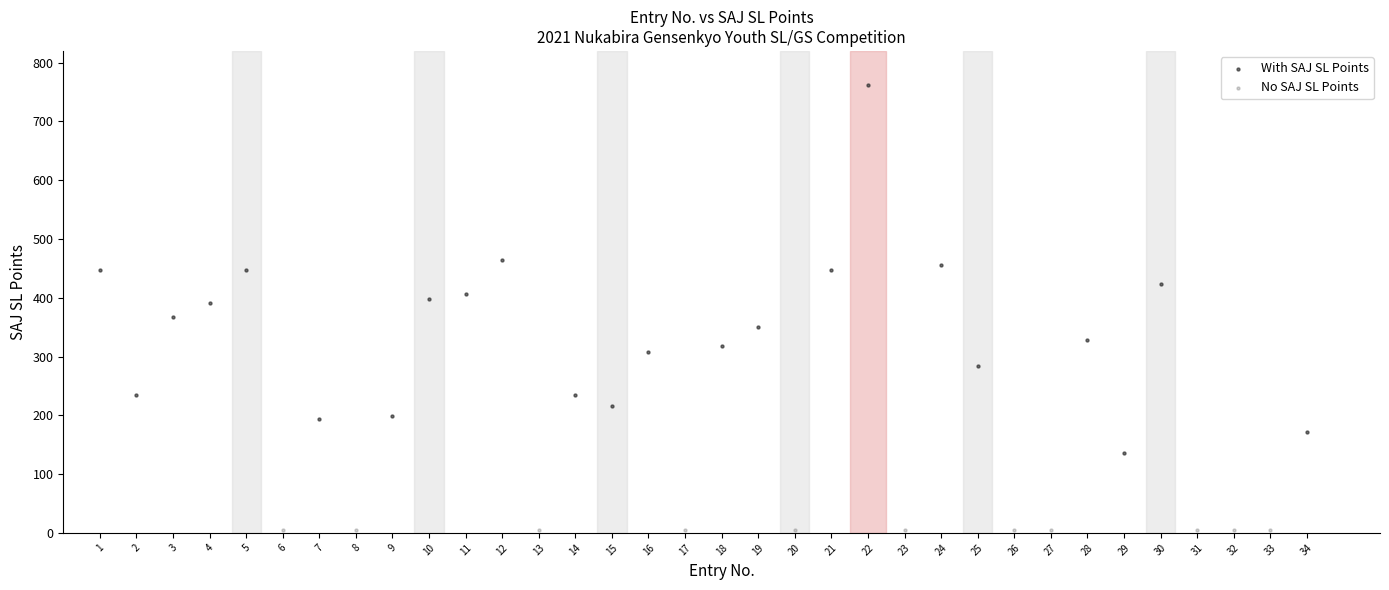

Which series contains the highest Y value?

With SAJ SL Points